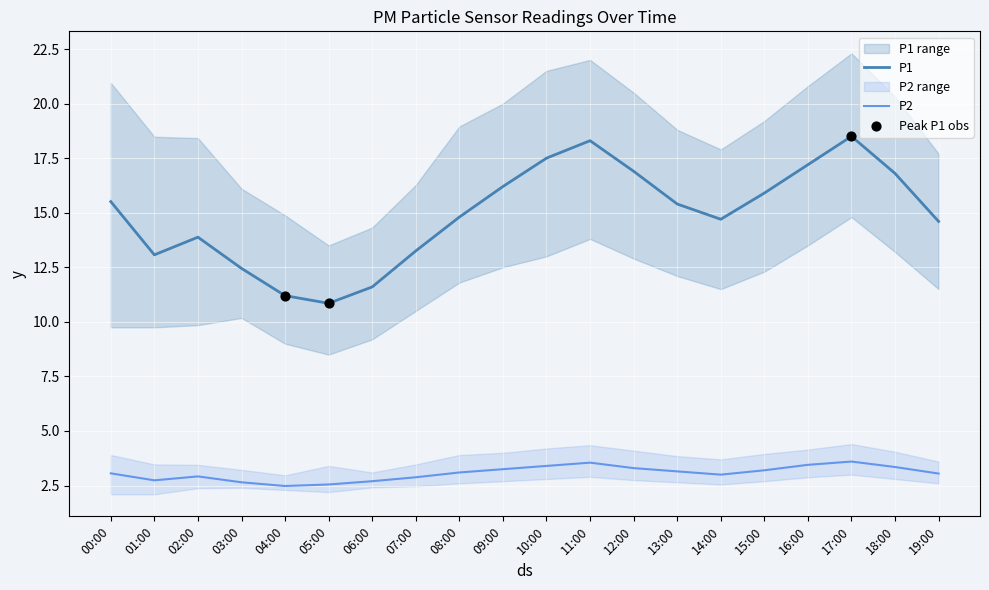

What is the total value across all series at 04:00?

13.7